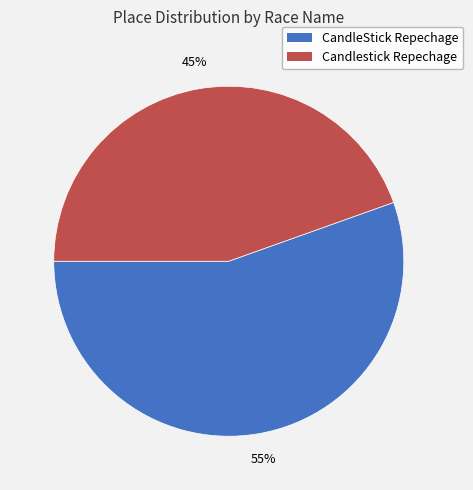

To the nearest percent, what is the combined percentage of Candlestick Repechage and CandleStick Repechage?

100%